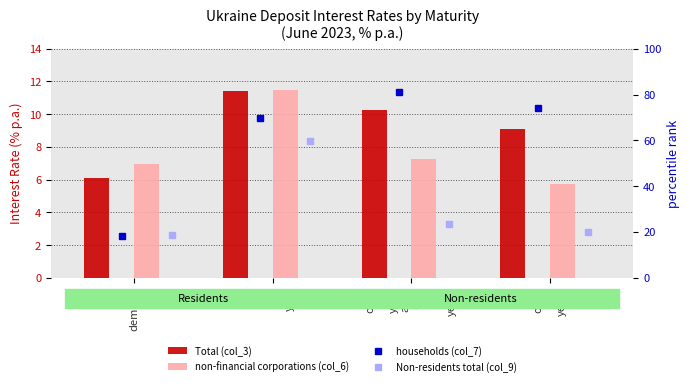

At which category does the chart reach its peak across all series?

over
1
year
and
up
to
2
years